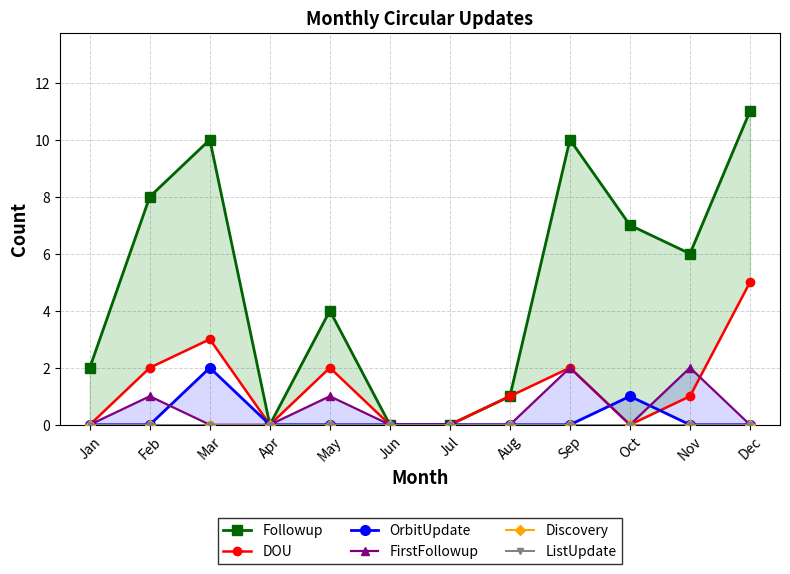

Rank the series by their maximum value, from highest to lowest.

Followup, DOU, OrbitUpdate, FirstFollowup, Discovery, ListUpdate